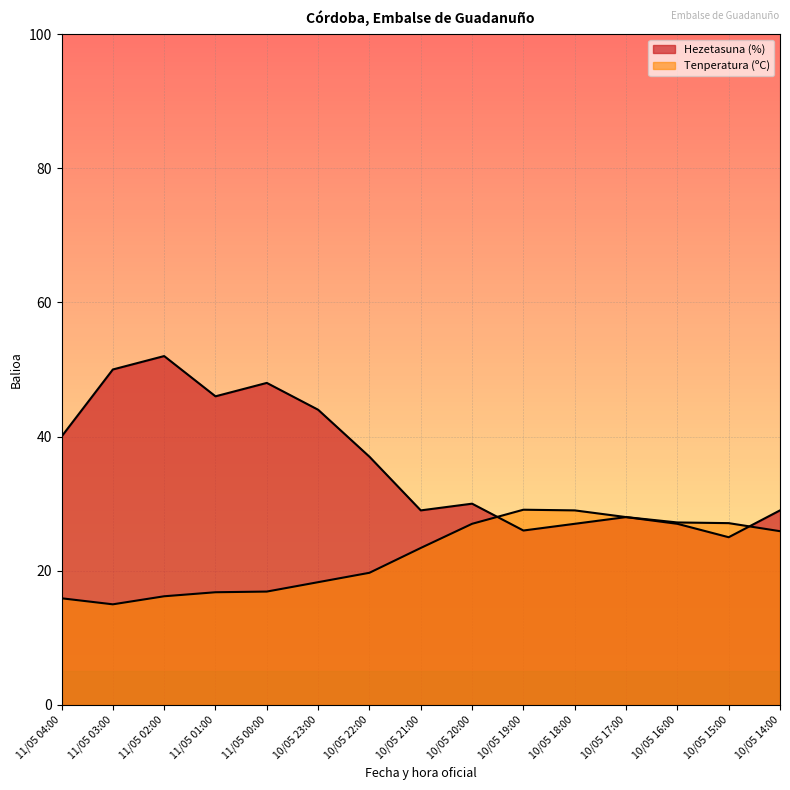

Rank the categories by Hezetasuna (%) value from highest to lowest.

11/05 02:00, 11/05 03:00, 11/05 00:00, 11/05 01:00, 10/05 23:00, 11/05 04:00, 10/05 22:00, 10/05 20:00, 10/05 21:00, 10/05 14:00, 10/05 17:00, 10/05 18:00, 10/05 16:00, 10/05 19:00, 10/05 15:00